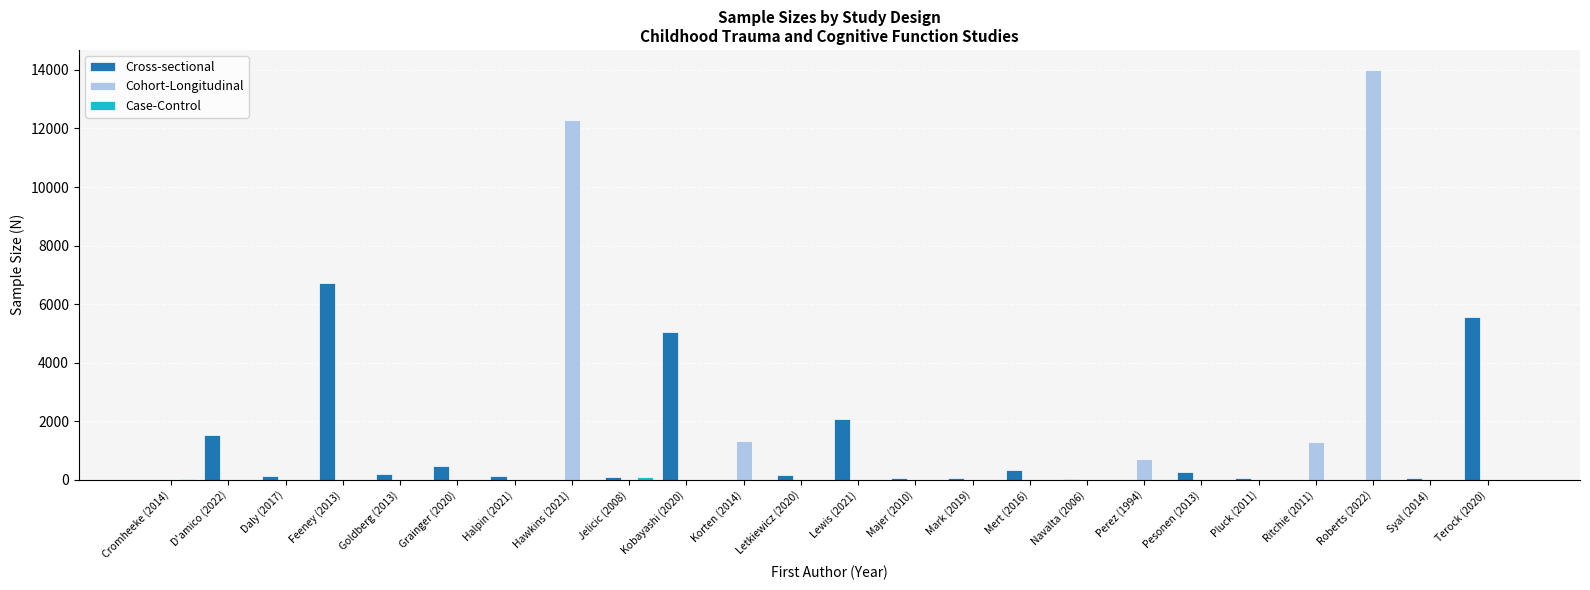

What is the sum of all Cohort-Longitudinal values?

29557